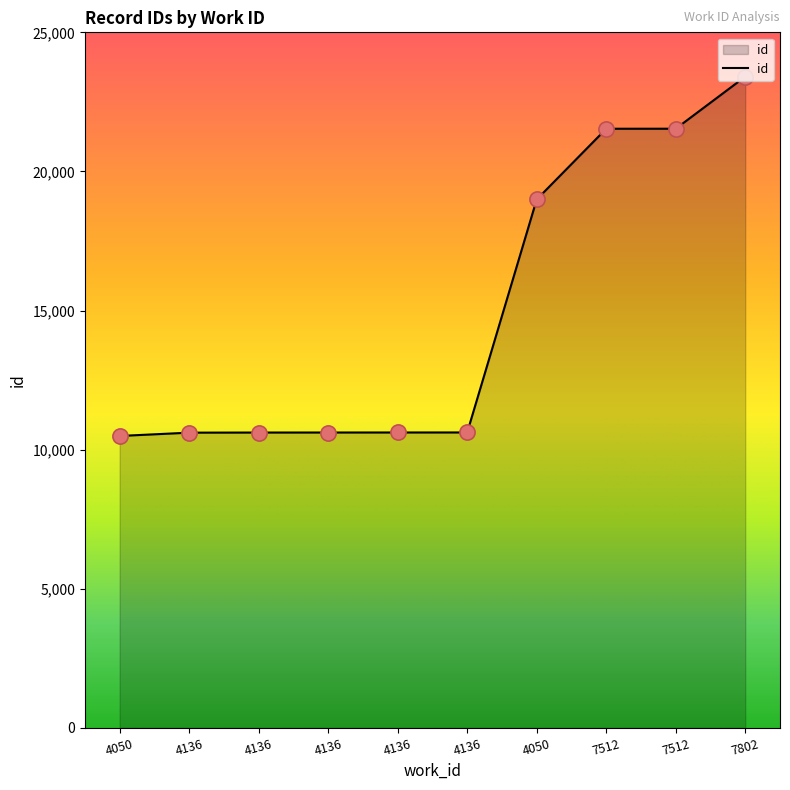

What is the change in value from 4136 to 4136?

+6